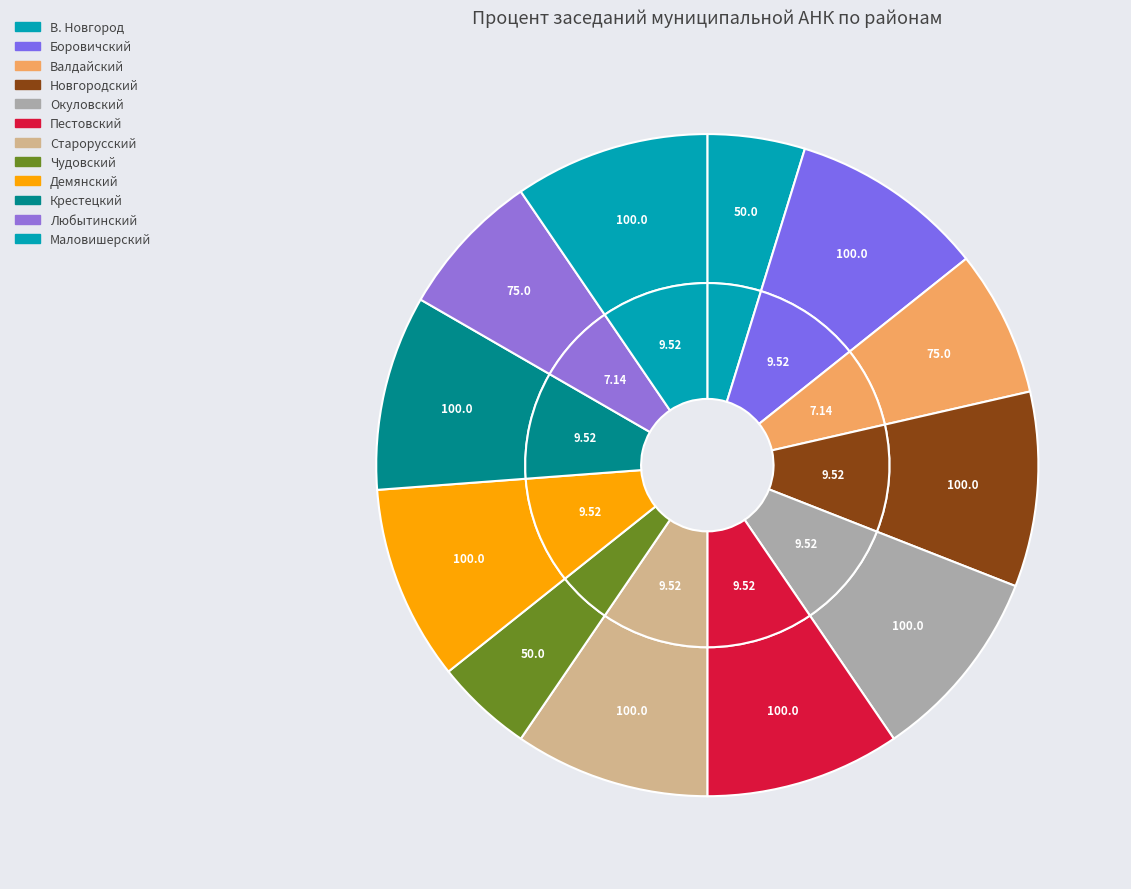

True or false: Валдайский accounts for 7% of the total.

True